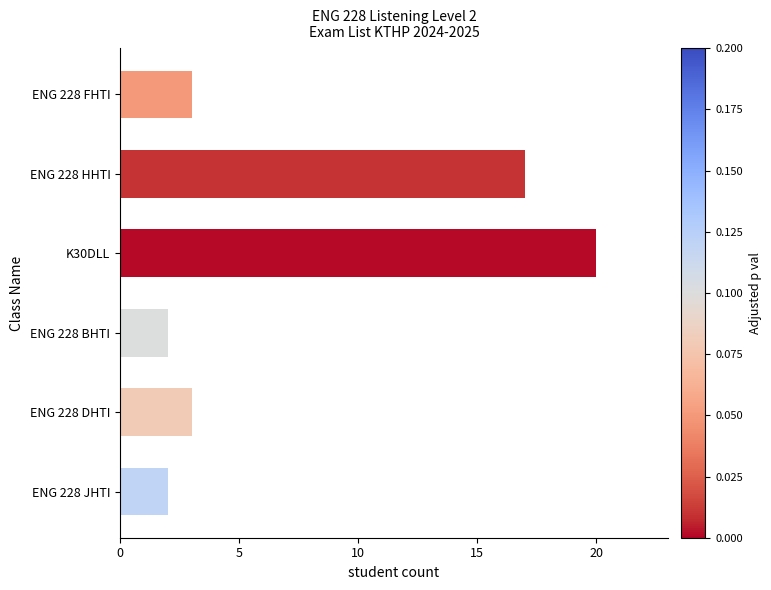

Which label corresponds to the largest value in the chart?

K30DLL